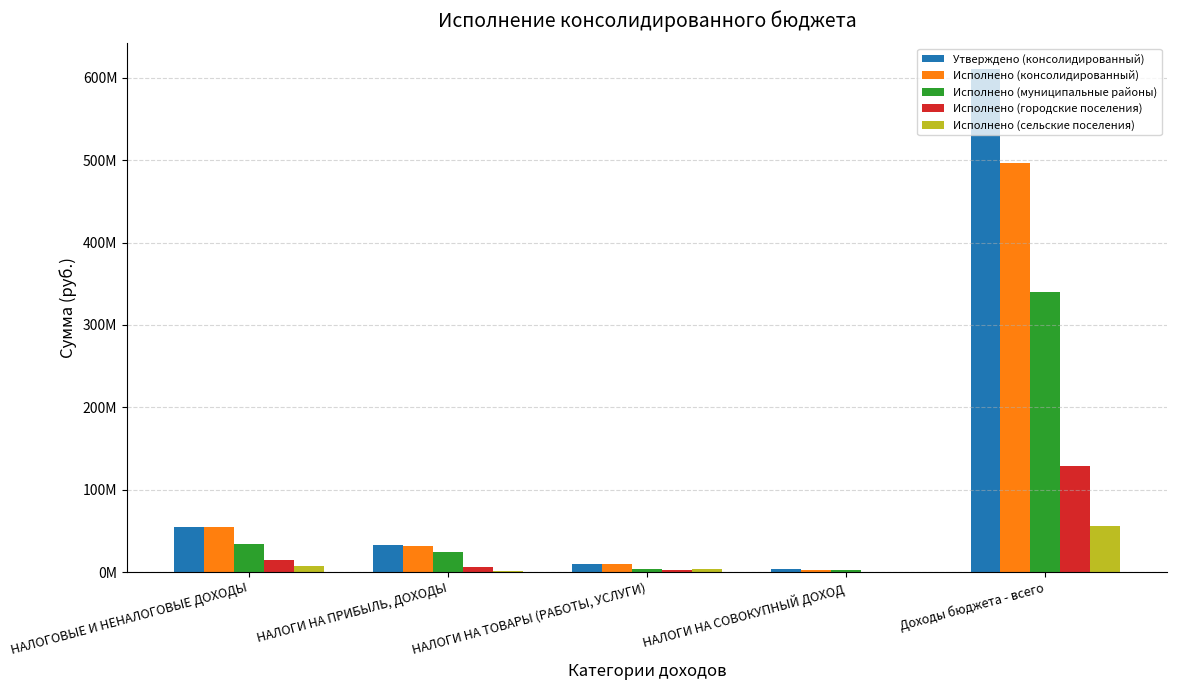

Are the bars horizontal?

No